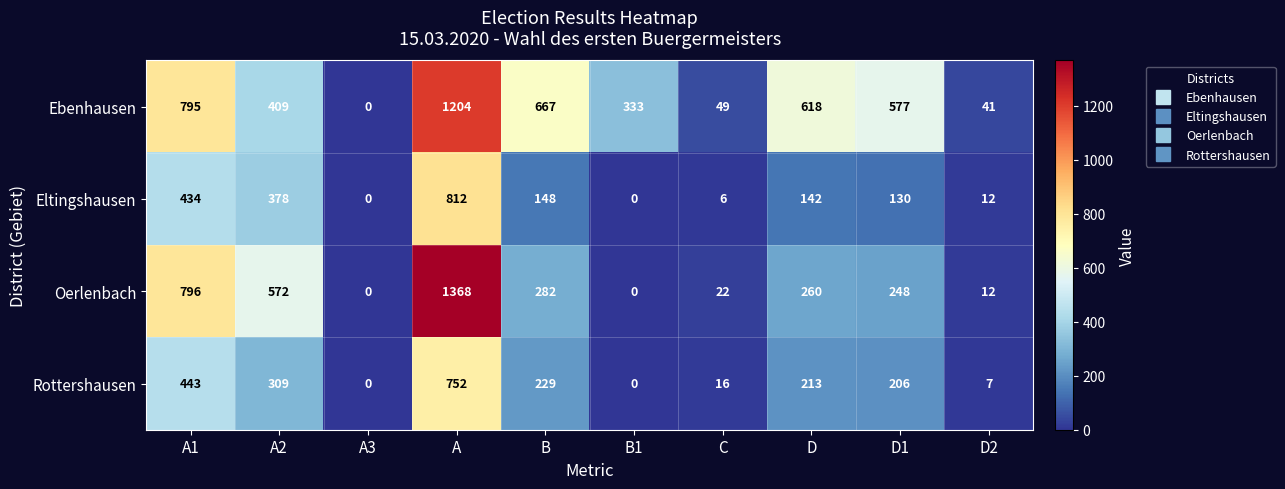

Between A and C, which series saw the biggest shift?

Oerlenbach